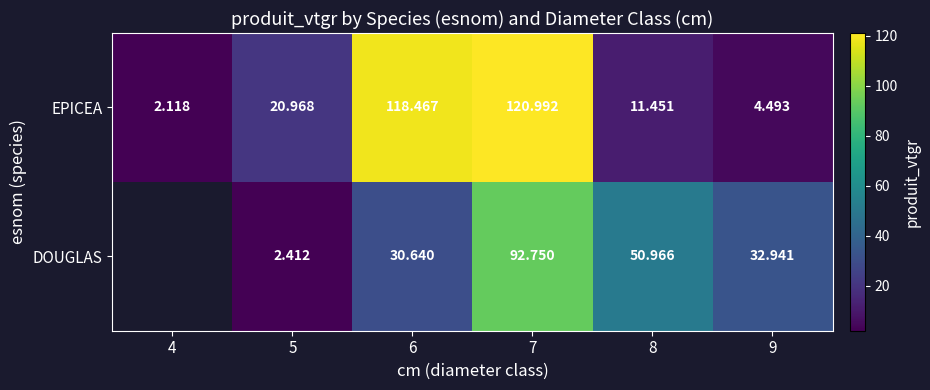

Which label corresponds to the largest value in the chart?

7